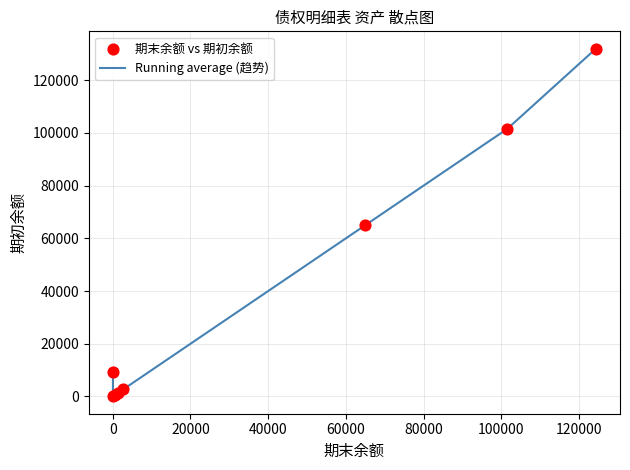

True or false: there are more than 1 points higher than both neighbors.

False